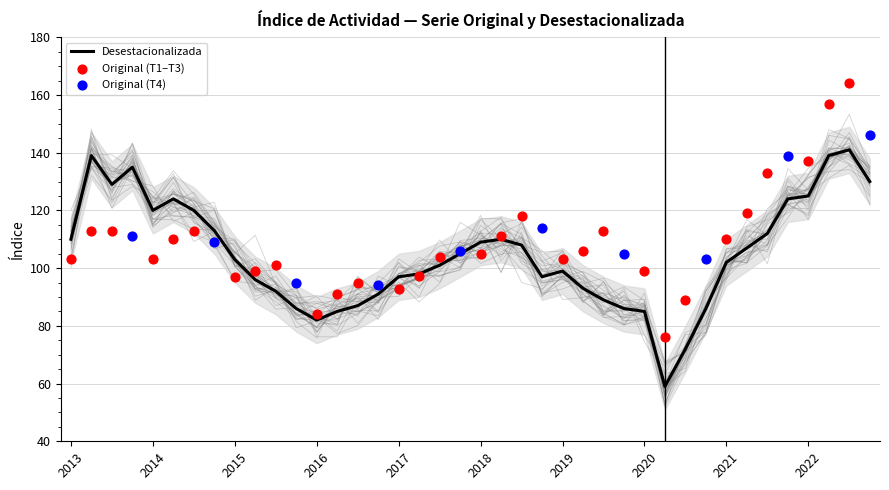

Between 2019-T3 and 2016-T2, which is larger?

2019-T3